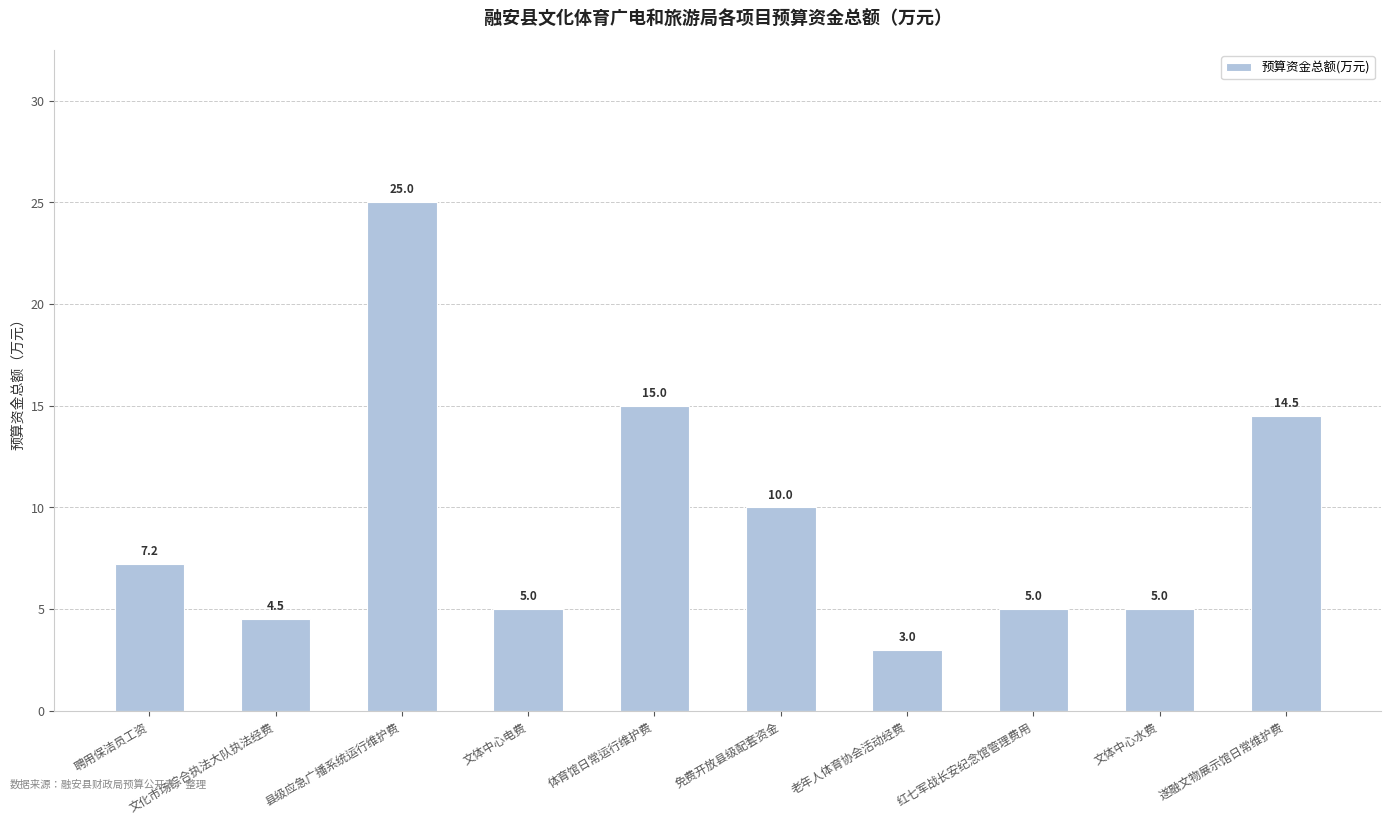

Reading right to left, extract all data points from this chart.

遂融文物展示馆日常维护费=14.5	文体中心水费=5.0	红七军战长安纪念馆管理费用=5.0	老年人体育协会活动经费=3.0	免费开放县级配套资金=10.0	体育馆日常运行维护费=15.0	文体中心电费=5.0	县级应急广播系统运行维护费=25.0	文化市场综合执法大队执法经费=4.5	聘用保洁员工资=7.2